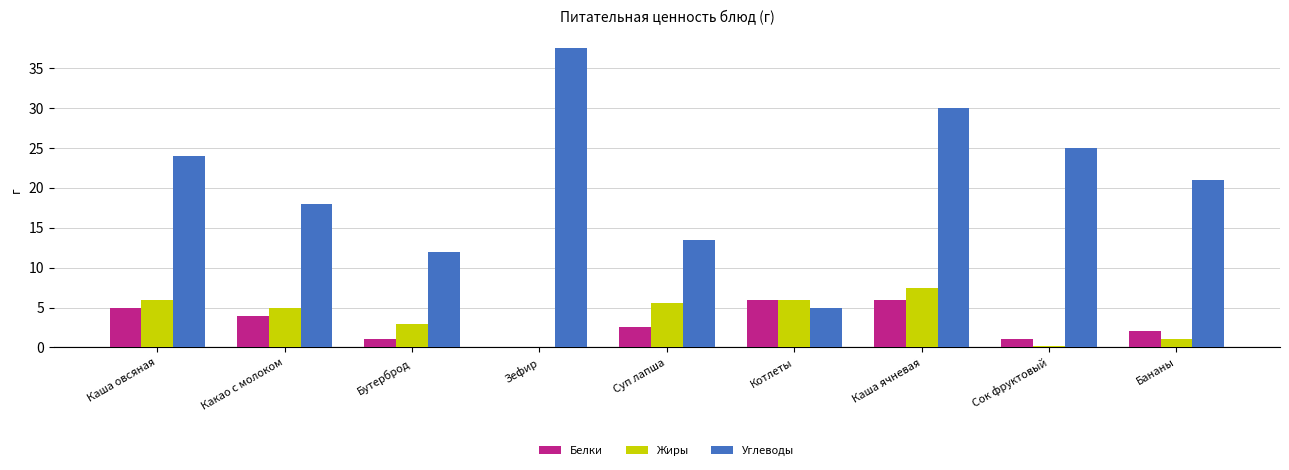

What is the spread (max minus min) of values at Суп лапша?

10.8